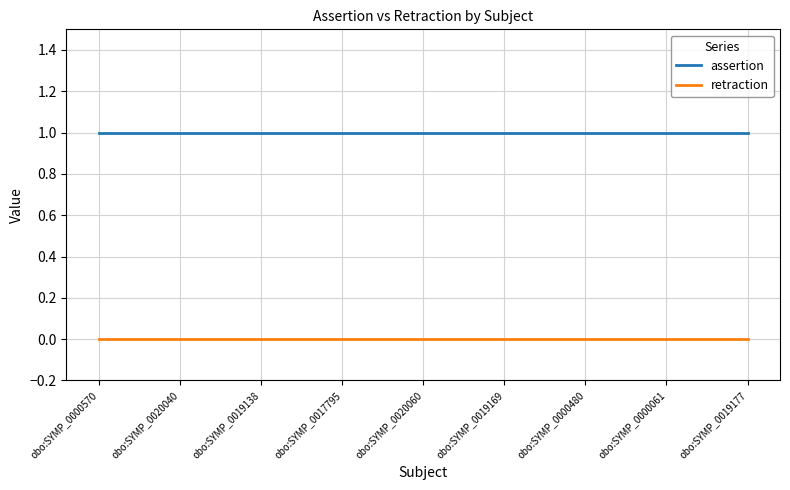

What is the spread (max minus min) of values at obo:SYMP_0017795?

1